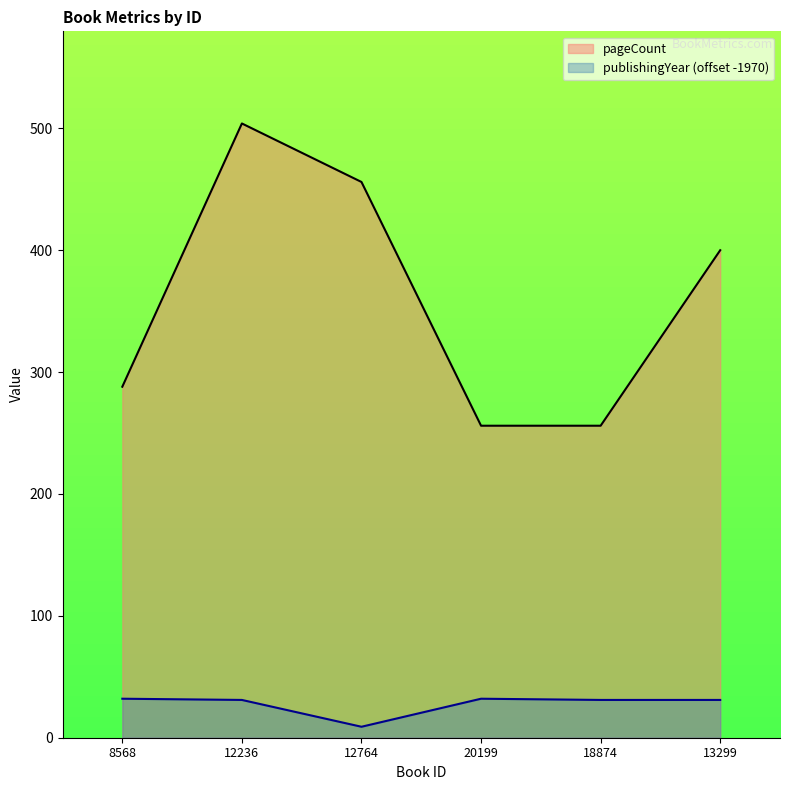

At which category does publishingYear reach its first local valley?

12764